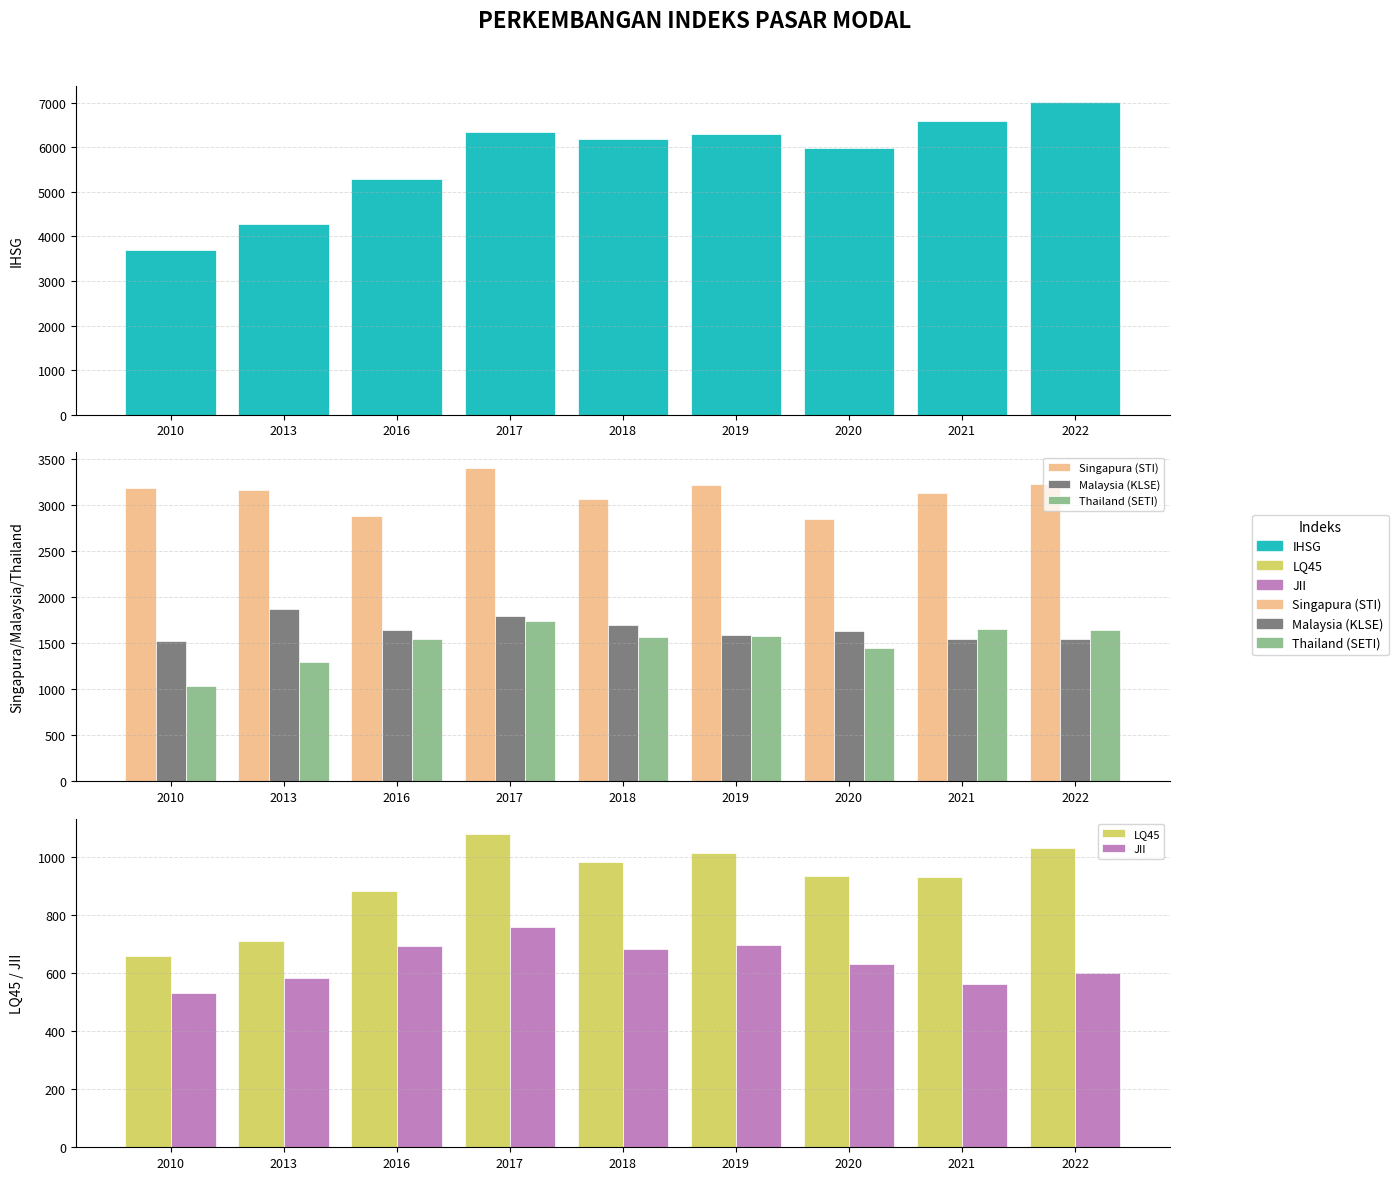

How many distinct data groups are displayed?

6